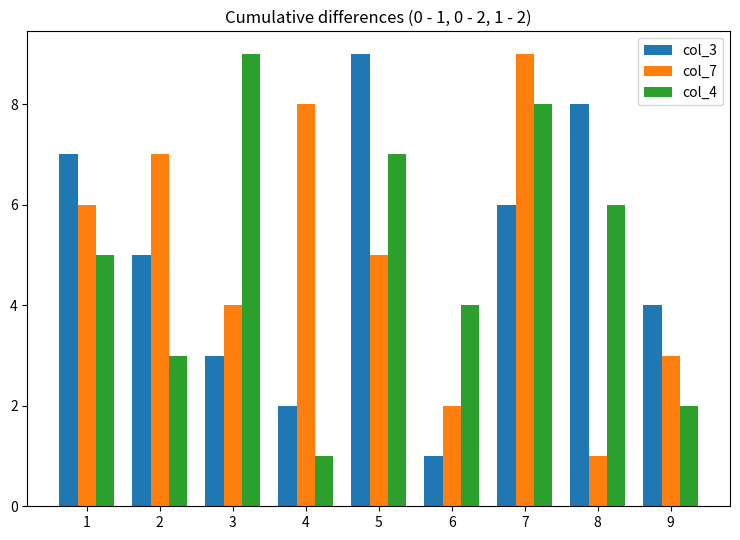

What is the total value across all series at 3?

16